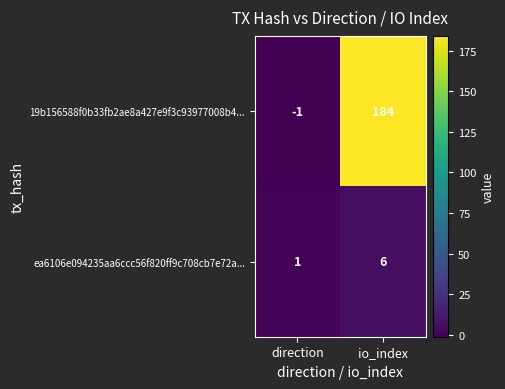

Which series has the widest spread of values?

19b156588f0b33fb2ae8a427e9f3c93977008b4...